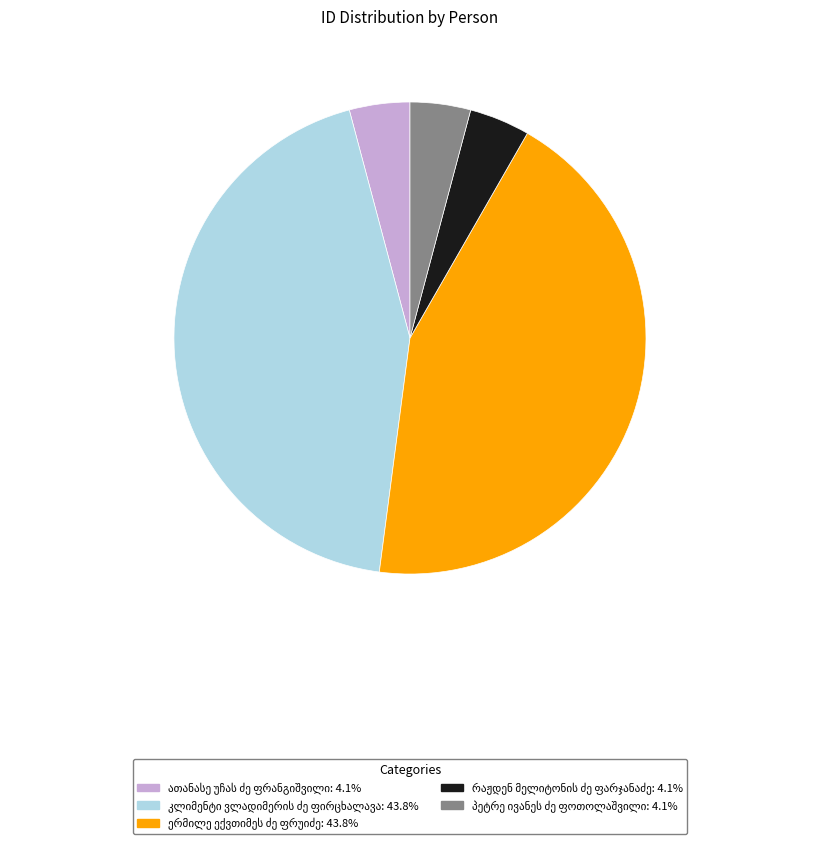

Does any single category account for the majority?

No